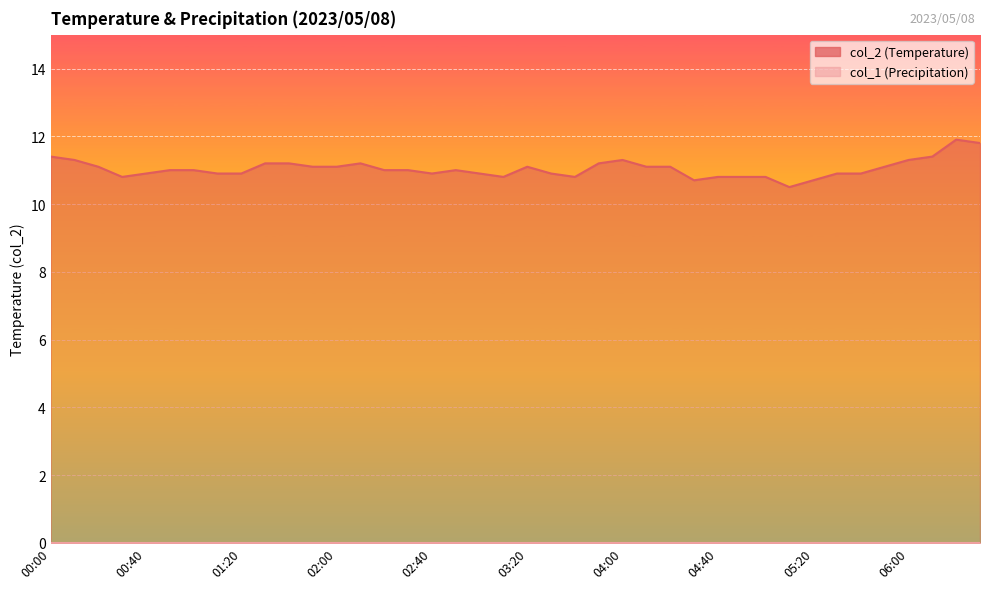

True or false: the data has more than 0 interior local peaks.

True